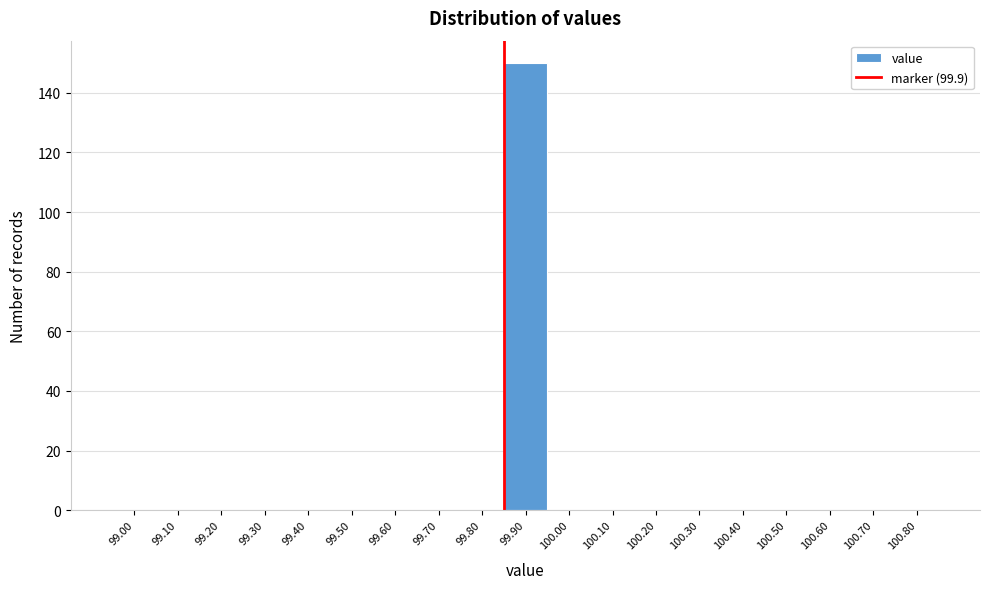

Reading left to right, extract all data points from this chart.

99.00=0	99.10=0	99.20=0	99.30=0	99.40=0	99.50=0	99.60=0	99.70=0	99.80=0	99.90=150	100.00=0	100.10=0	100.20=0	100.30=0	100.40=0	100.50=0	100.60=0	100.70=0	100.80=0